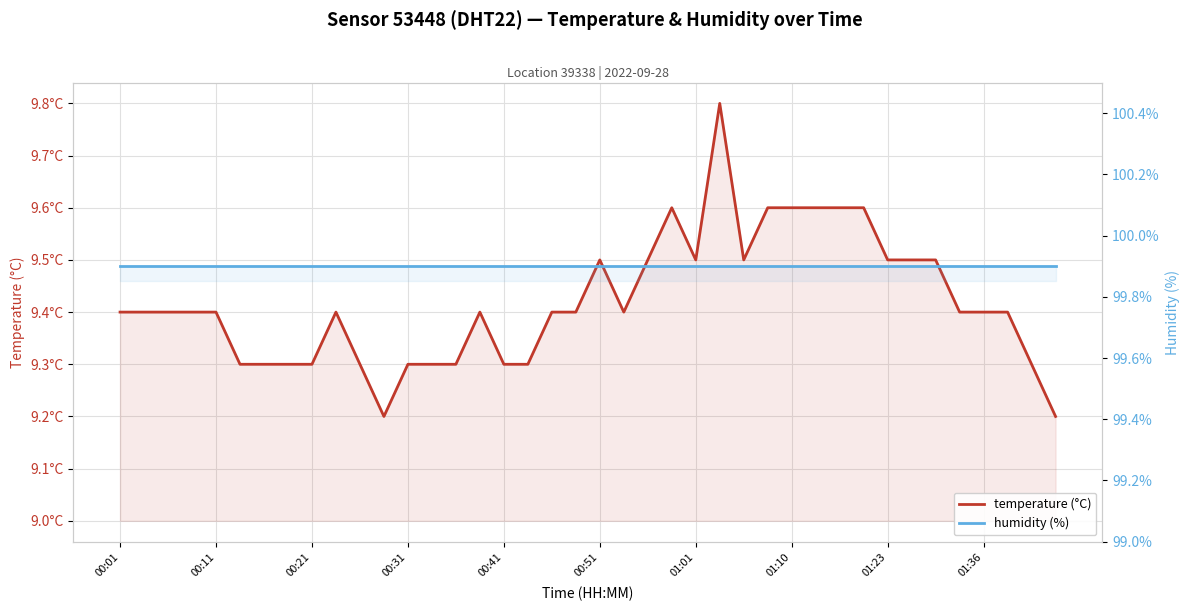

True or false: humidity (%) and temperature (°C) cross at least once.

False